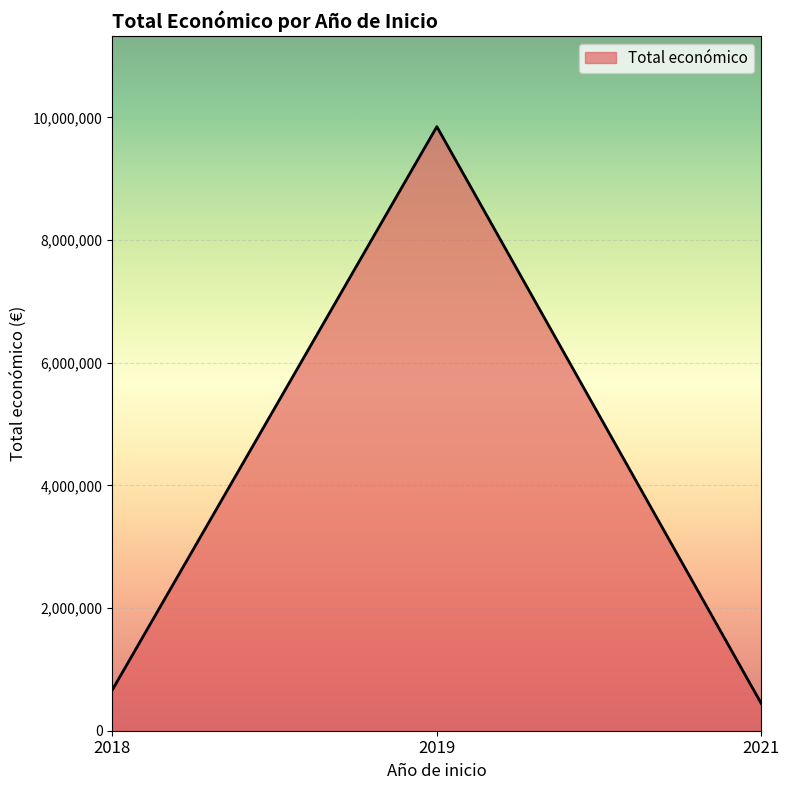

Does the chart have visible grid lines?

Yes